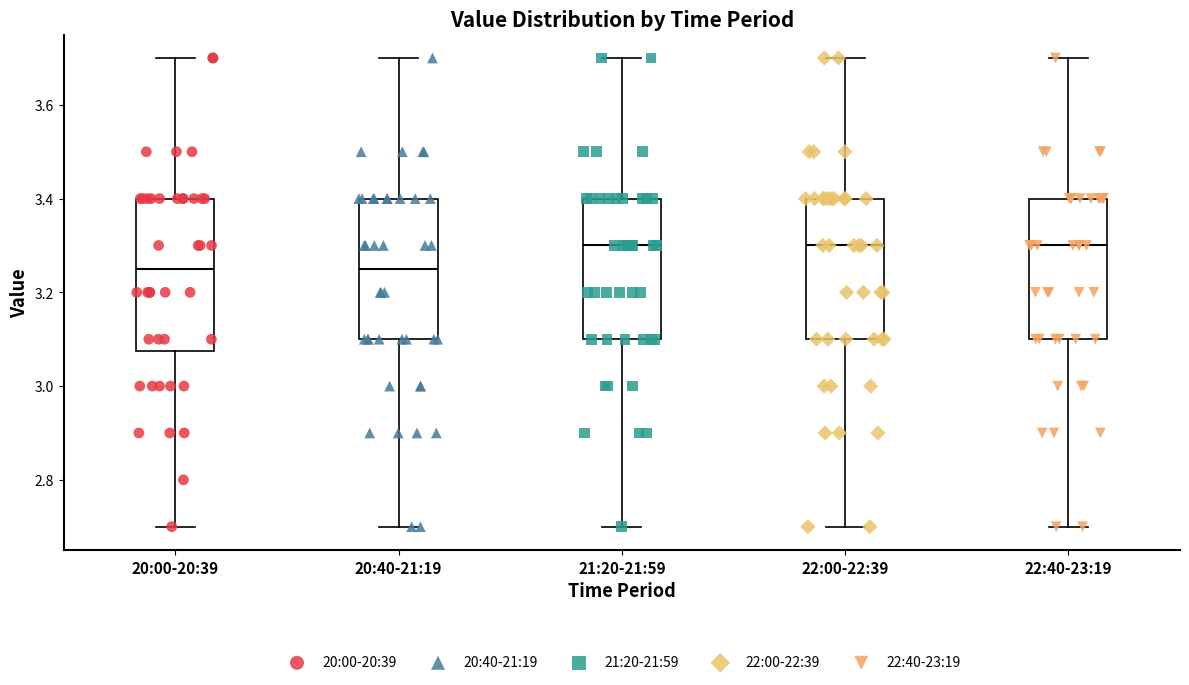

Reading left to right, read every box against the y-axis: the position of its median line, the range the box covers, and the ends of its whiskers. The values are not printed on the chart, so give them approximately, as read against the axis.

20:00-20:39: median 3.26, box 3.08 to 3.40, whiskers 2.70 to 3.70
20:40-21:19: median 3.26, box 3.10 to 3.40, whiskers 2.70 to 3.70
21:20-21:59: median 3.30, box 3.10 to 3.40, whiskers 2.70 to 3.70
22:00-22:39: median 3.30, box 3.10 to 3.40, whiskers 2.70 to 3.70
22:40-23:19: median 3.30, box 3.10 to 3.40, whiskers 2.70 to 3.70